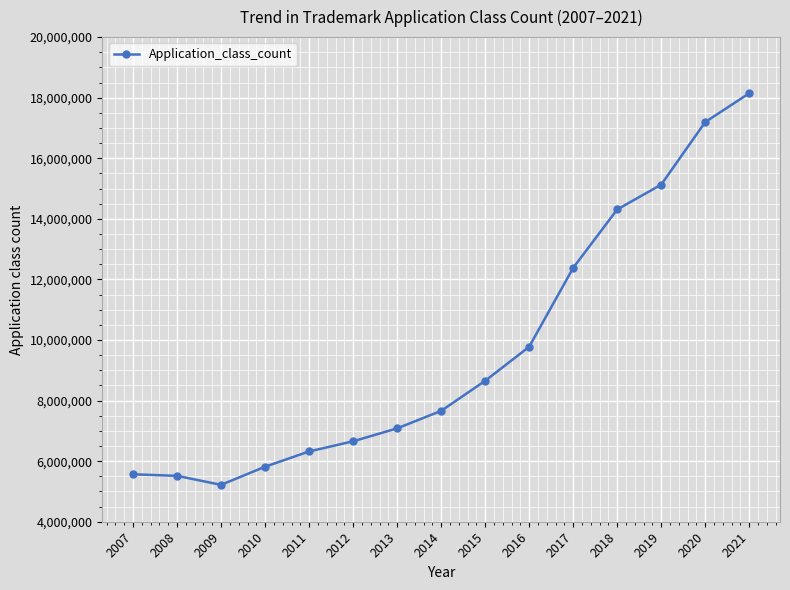

Which has a higher value, 2014 or 2020?

2020